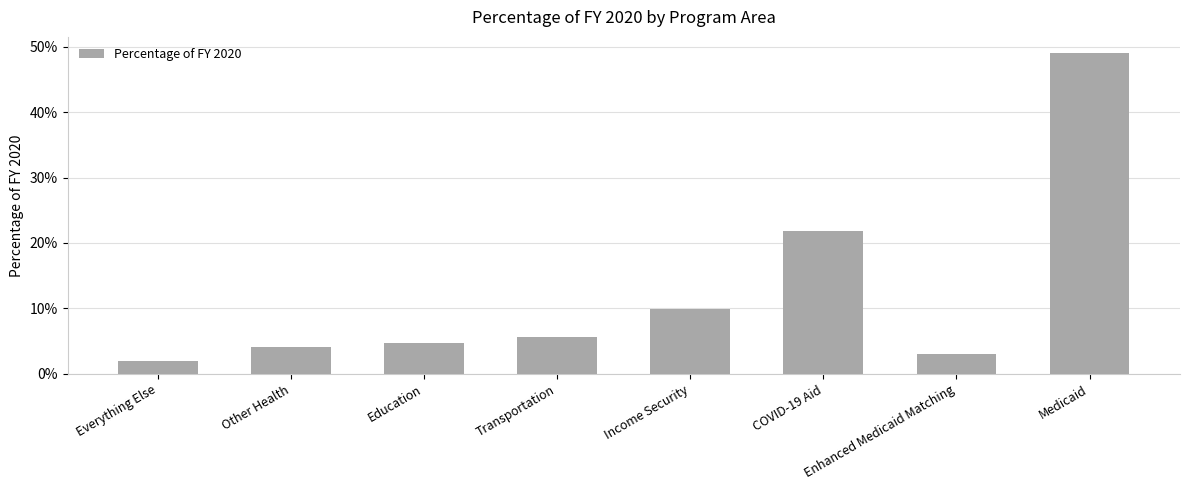

Does the chart contain any negative values?

No